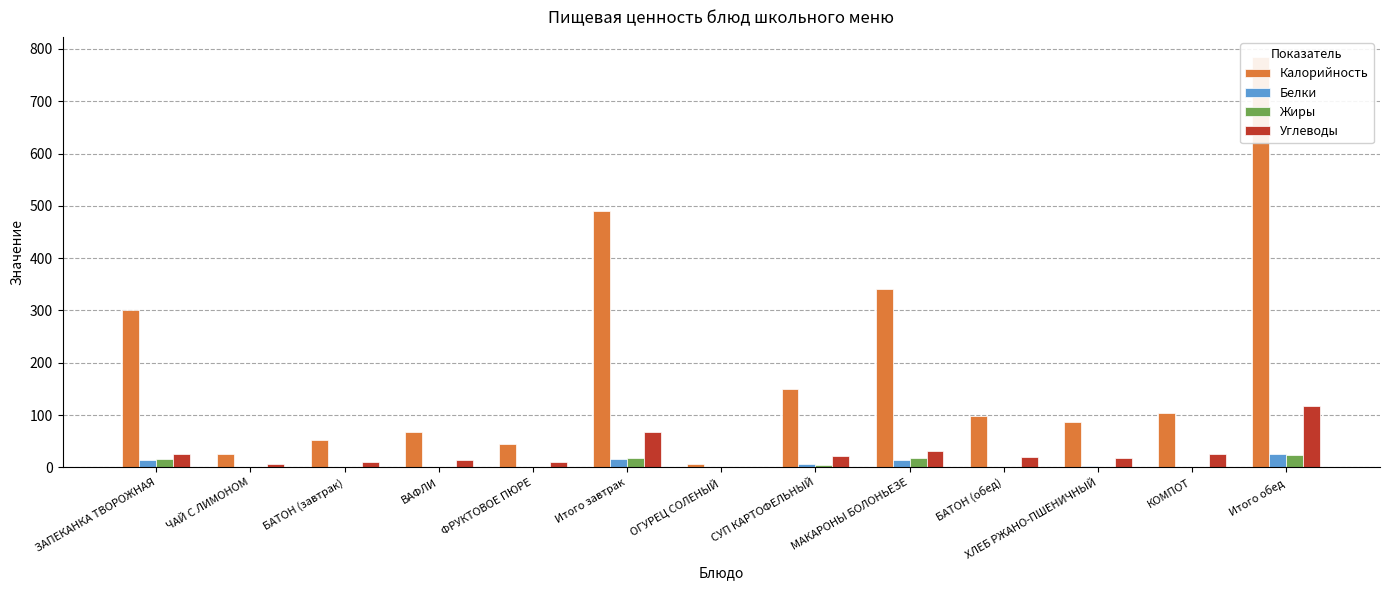

How many data points in Калорийность are less than 97?

6